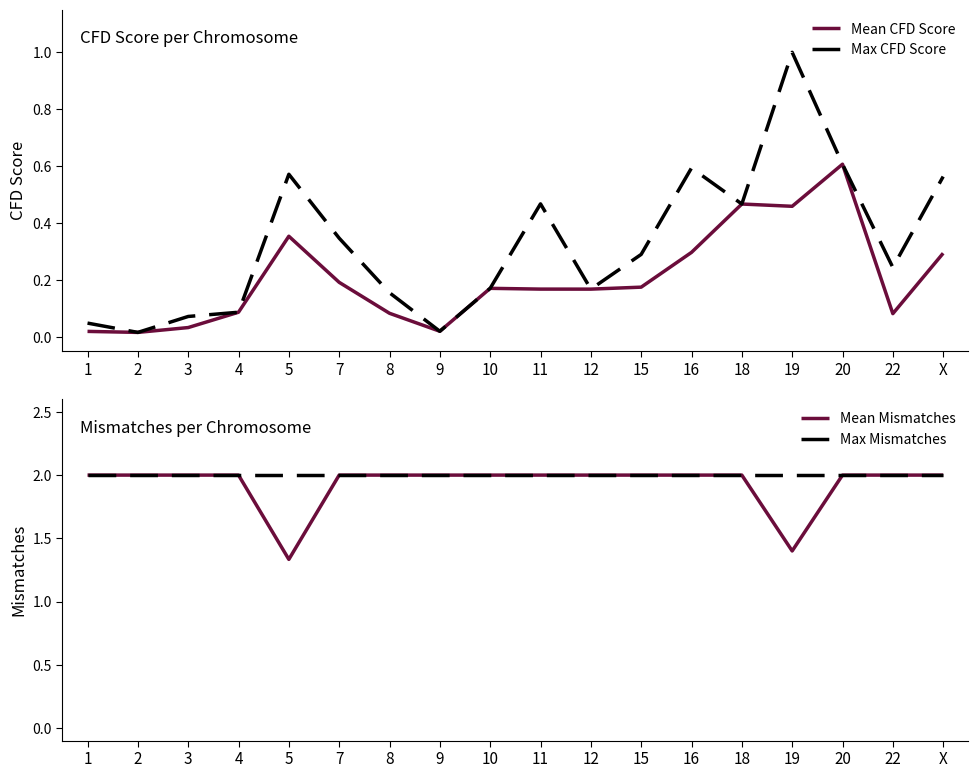

How many lines are shown in the chart?

4